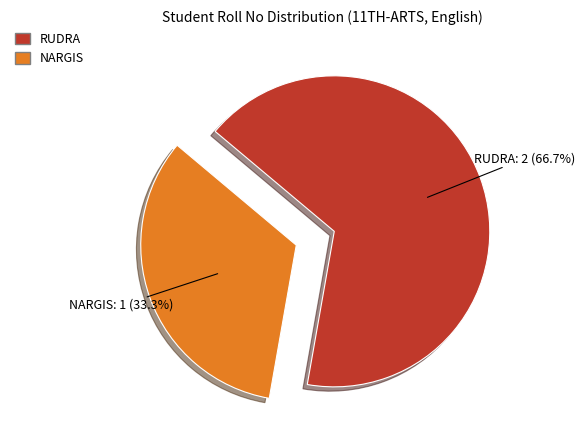

What portion of the pie excludes NARGIS?

66.7%